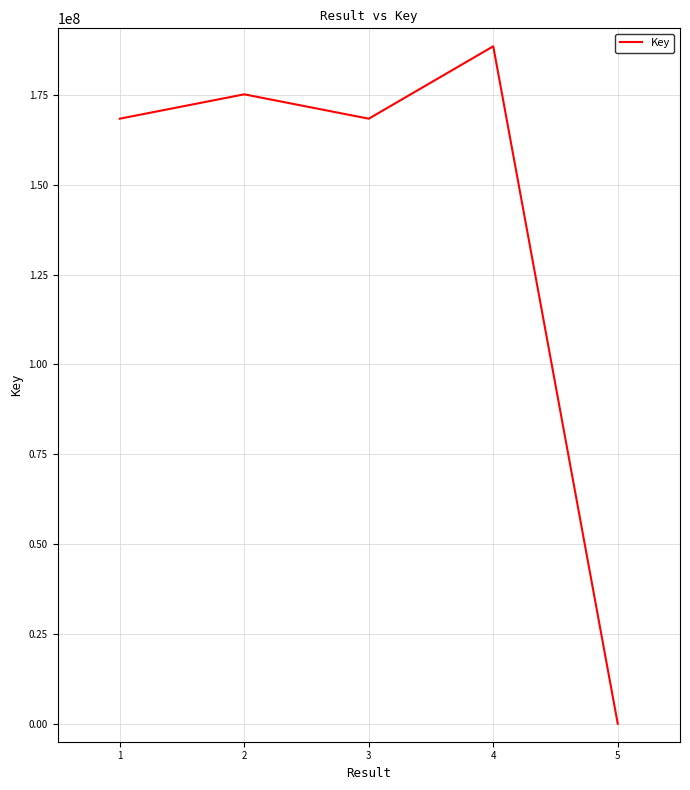

The value at 1 is 168399385. True or false?

True